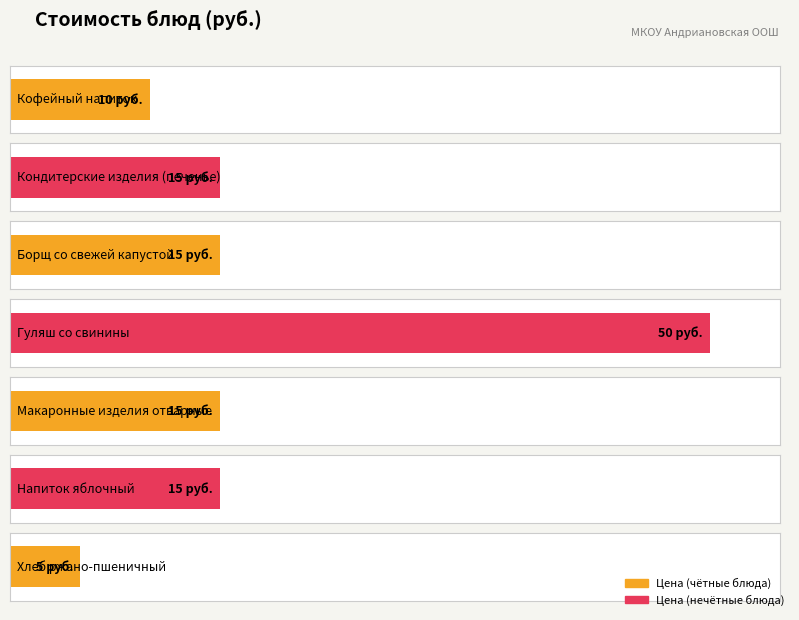

The value at Напиток яблочный is 26. True or false?

False